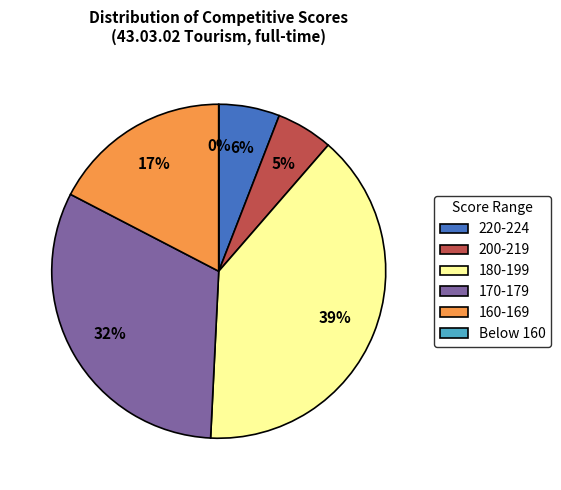

To the nearest percent, what percentage of the pie is 156-430-034 39?

5%